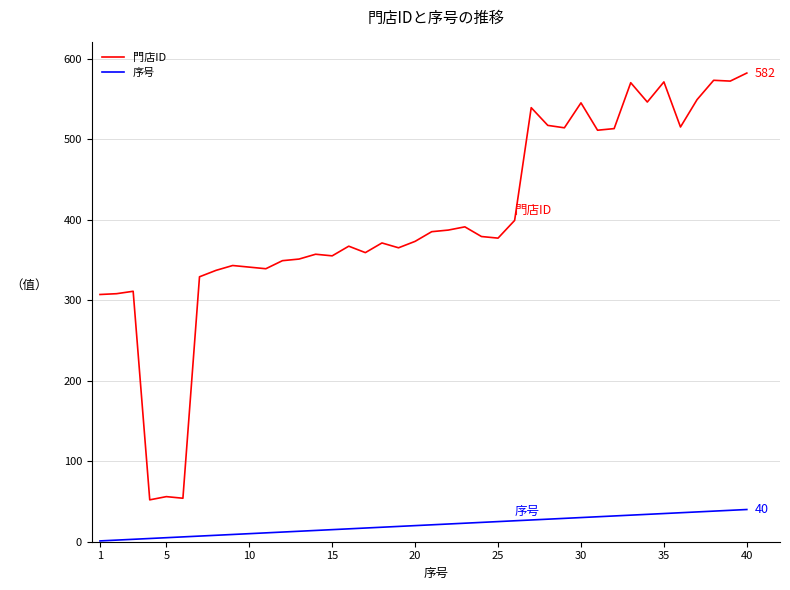

What is the highest value of the 門店ID series?

582